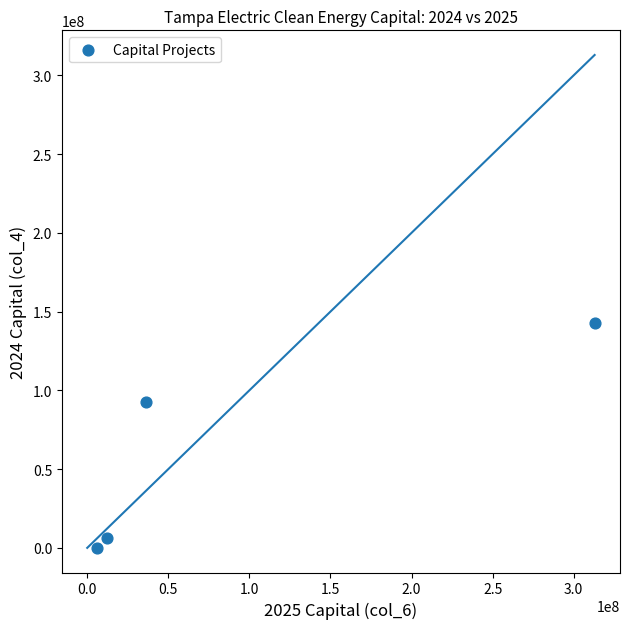

What Y value in the scatter plot is closest to 71470883?

92719613.8